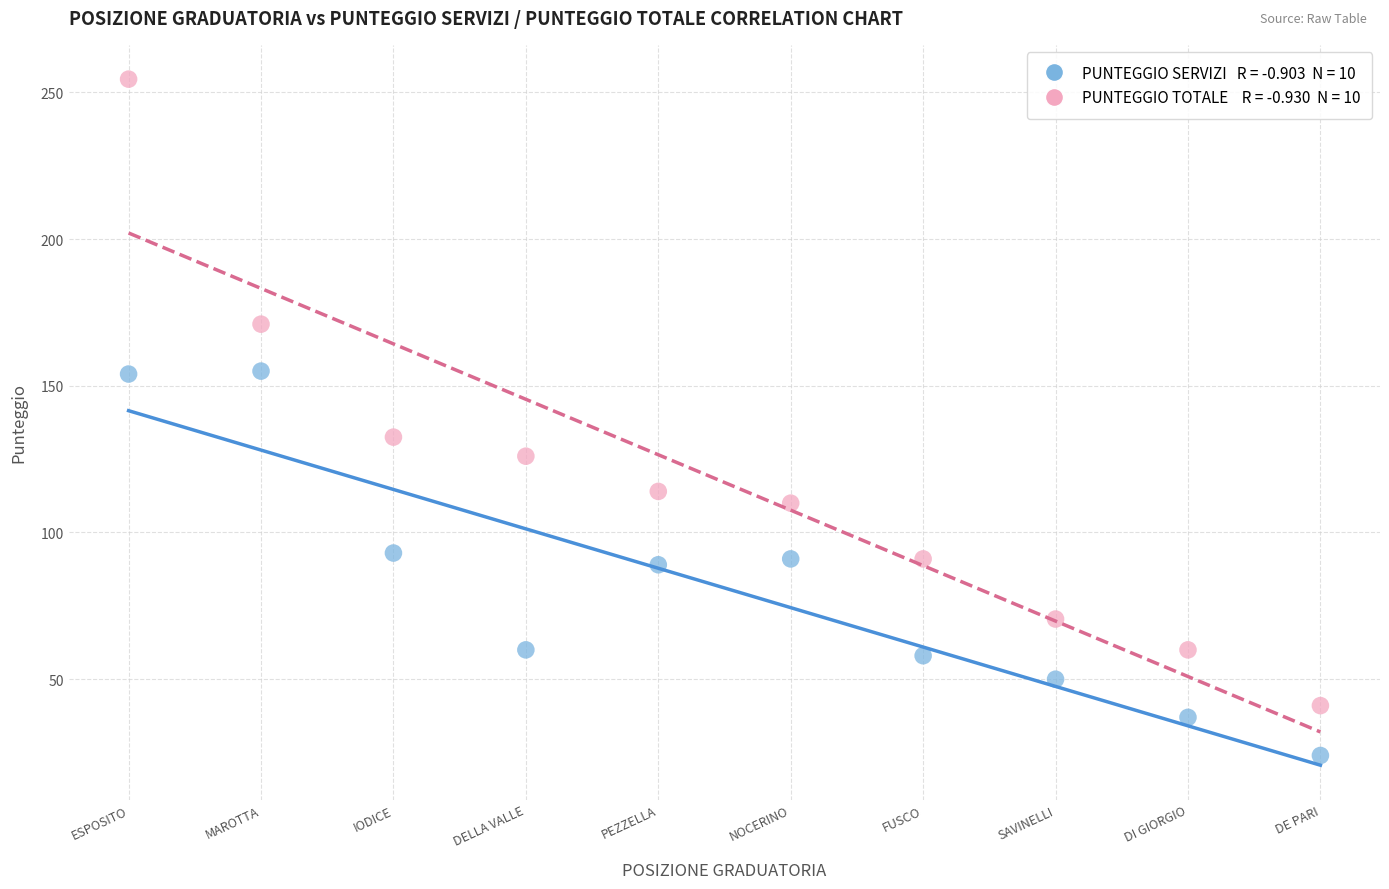

Across all data points, what is the range of X values (max minus min)?

9.0